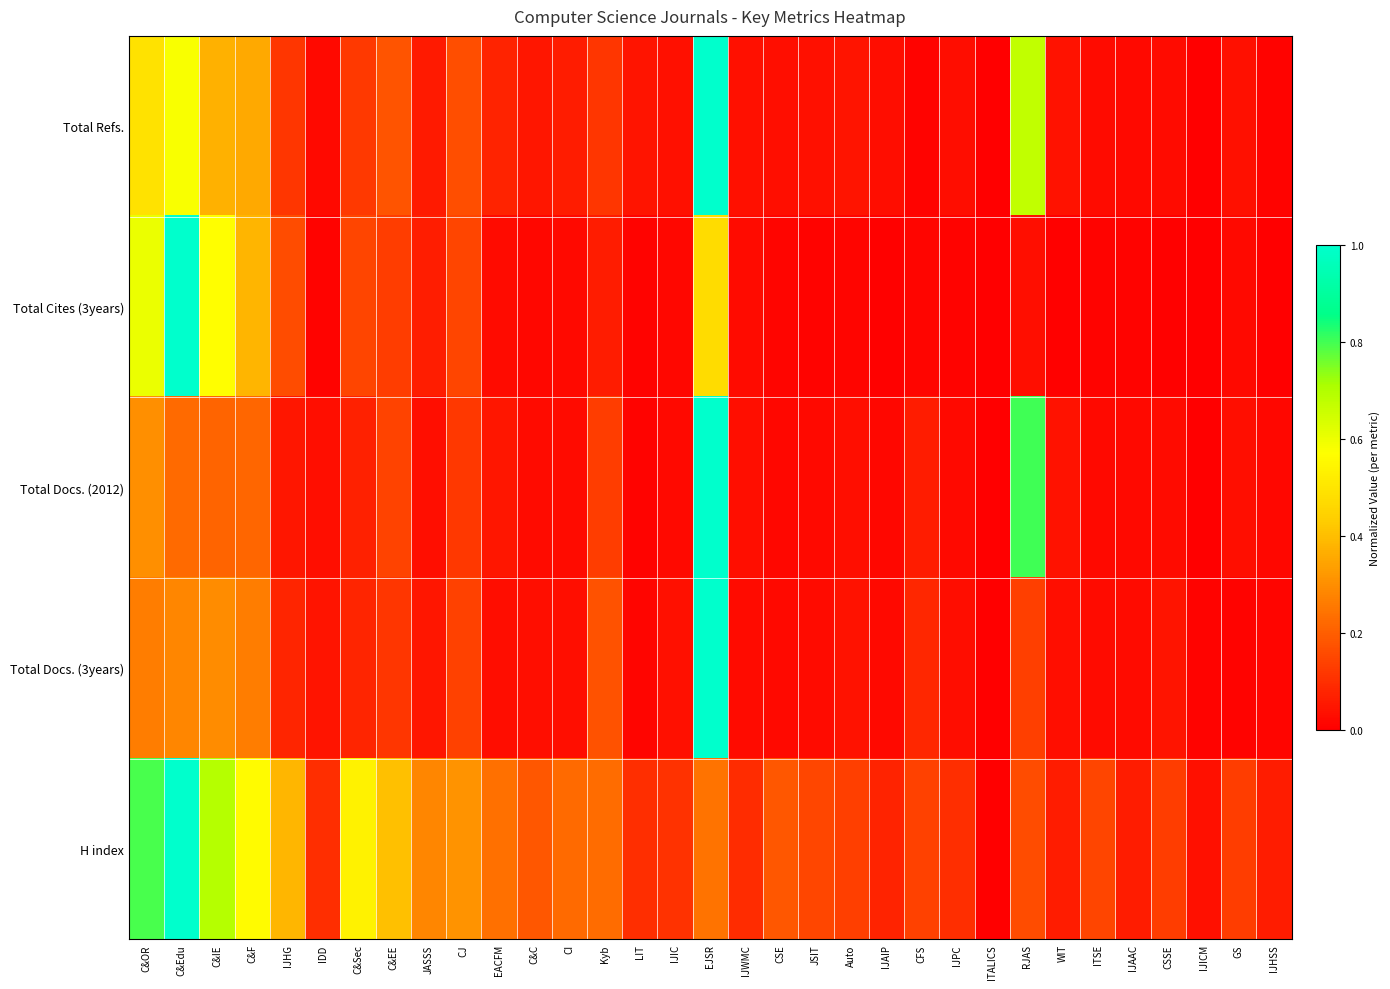

Between IJHG and IJIC, which series saw the biggest shift?

H index